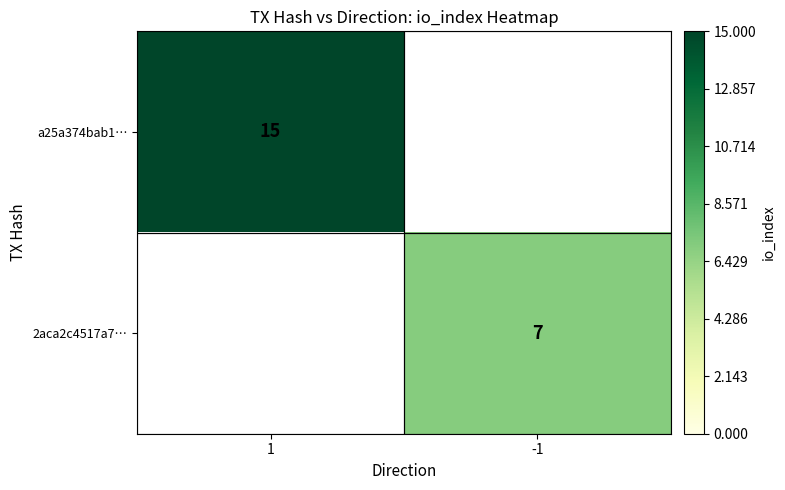

Is the value of a25a374bab1… at 1 greater than the value of 2aca2c4517a7… at -1?

Yes